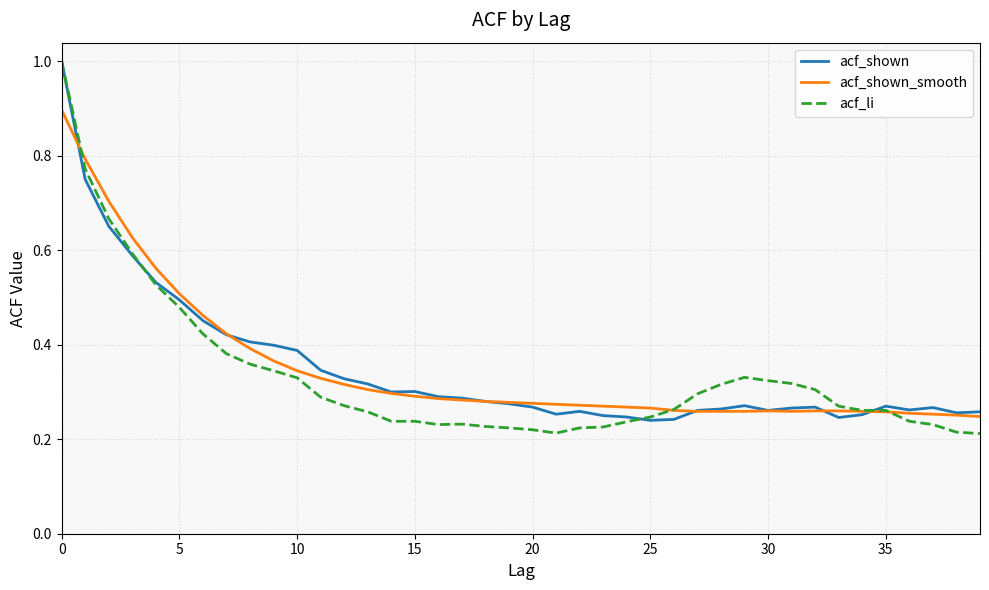

What are all the series names shown in the legend?

acf_shown, acf_shown_smooth, acf_li